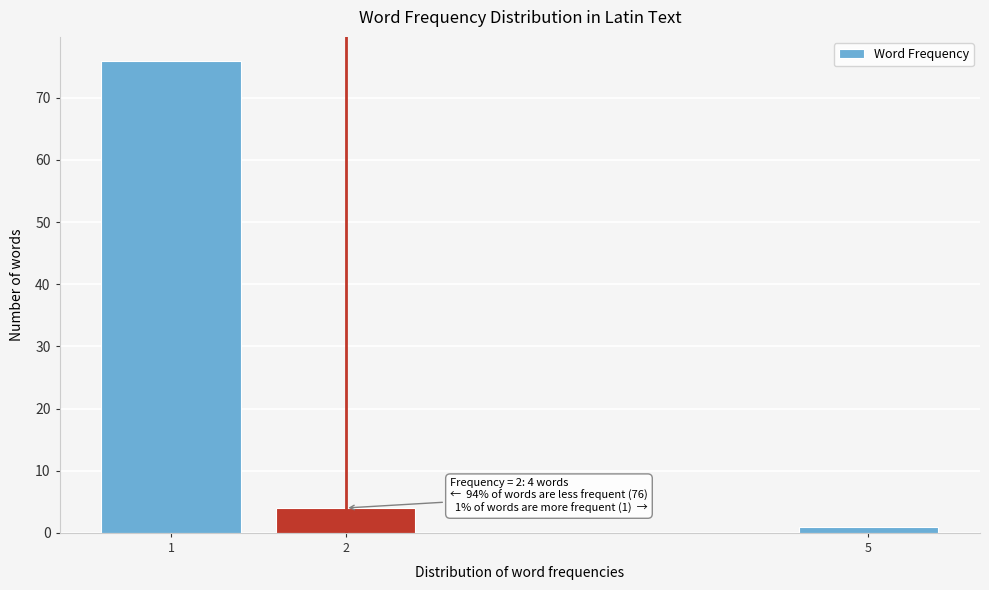

Reading left to right, extract all data points from this chart.

1=76	2=4	5=1